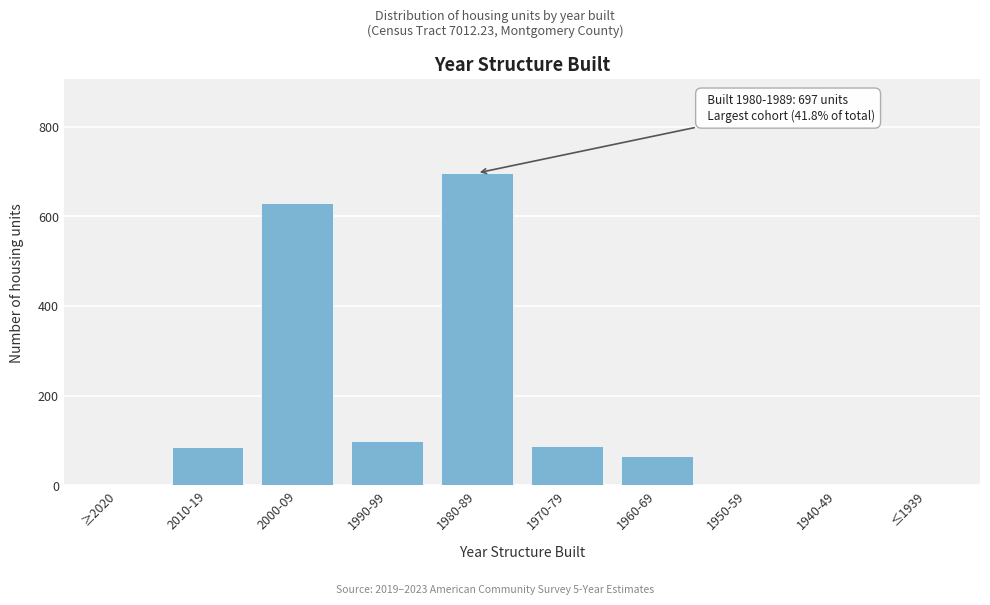

What is the change in value from 2000-09 to ≤1939?

-630